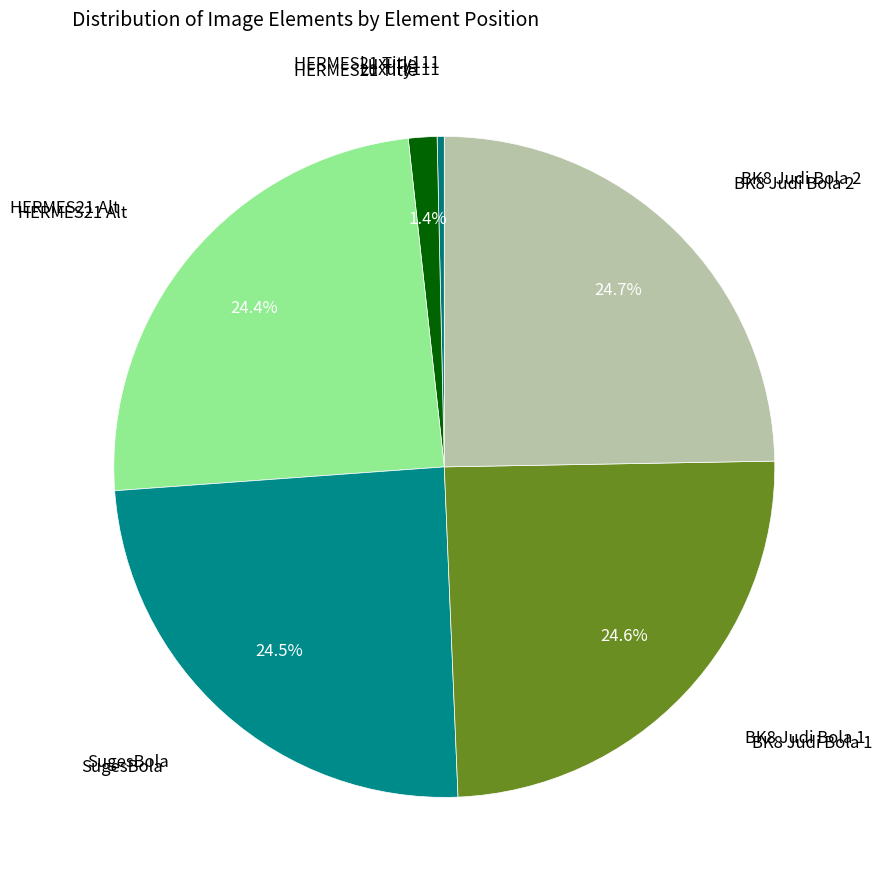

Does any single category account for the majority?

No